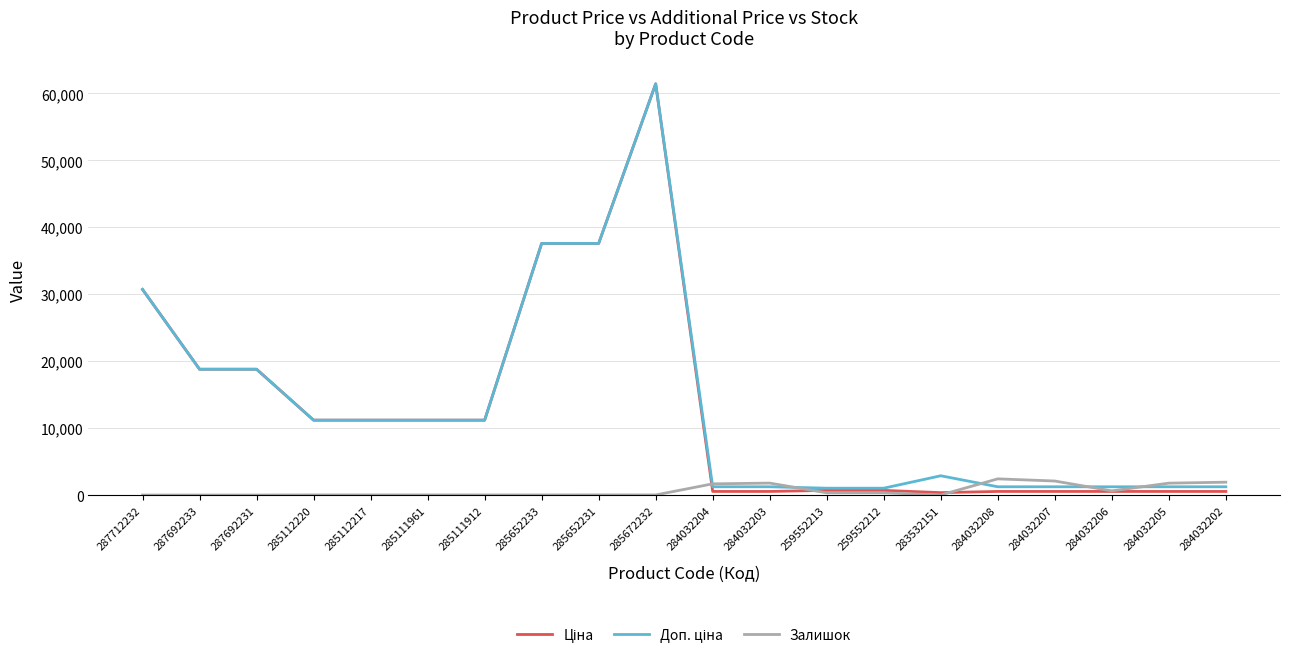

At which category is the sum across all series the highest?

285672232